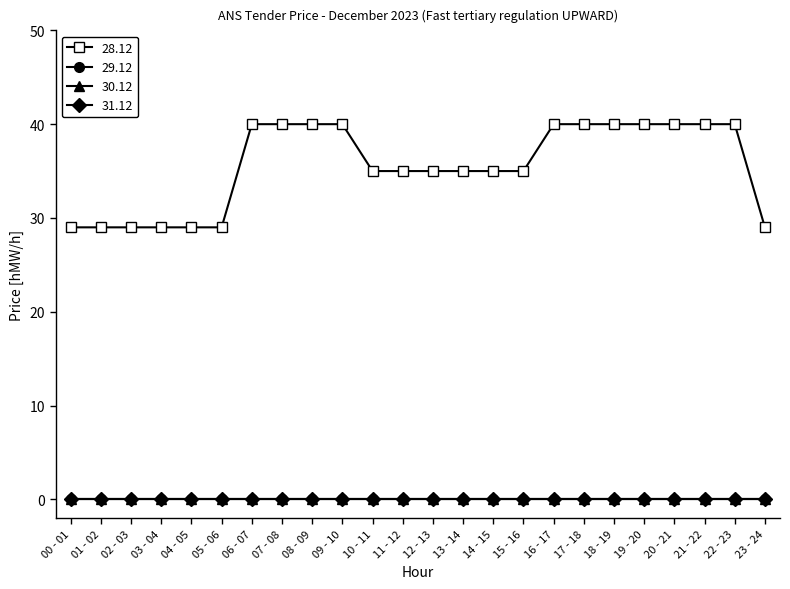

Does the chart have visible grid lines?

No